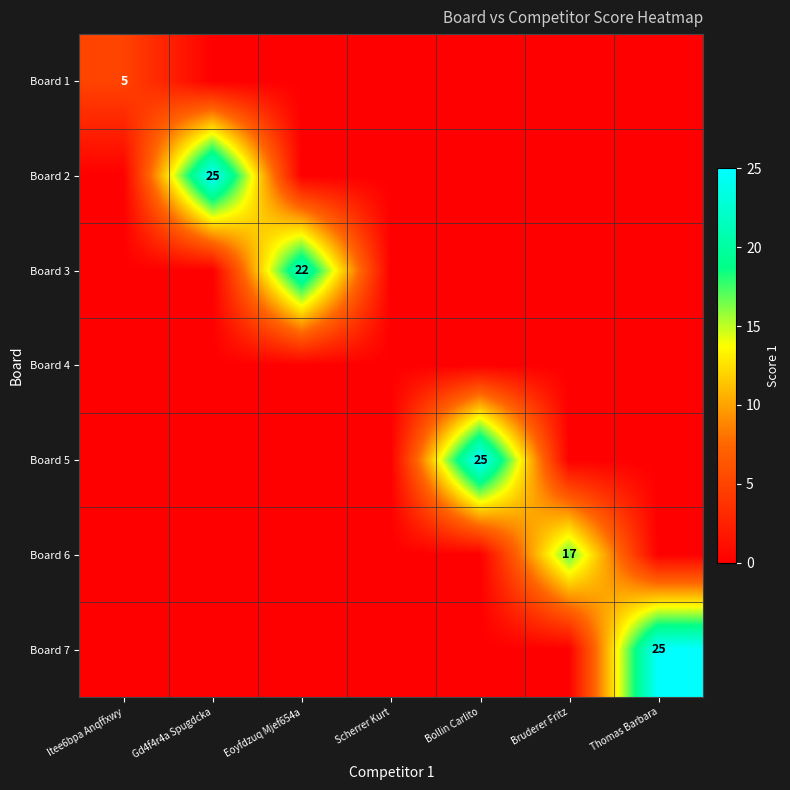

The Board 2 series shows 25 at Gd4f4r4a Spugdcka. True or false?

True